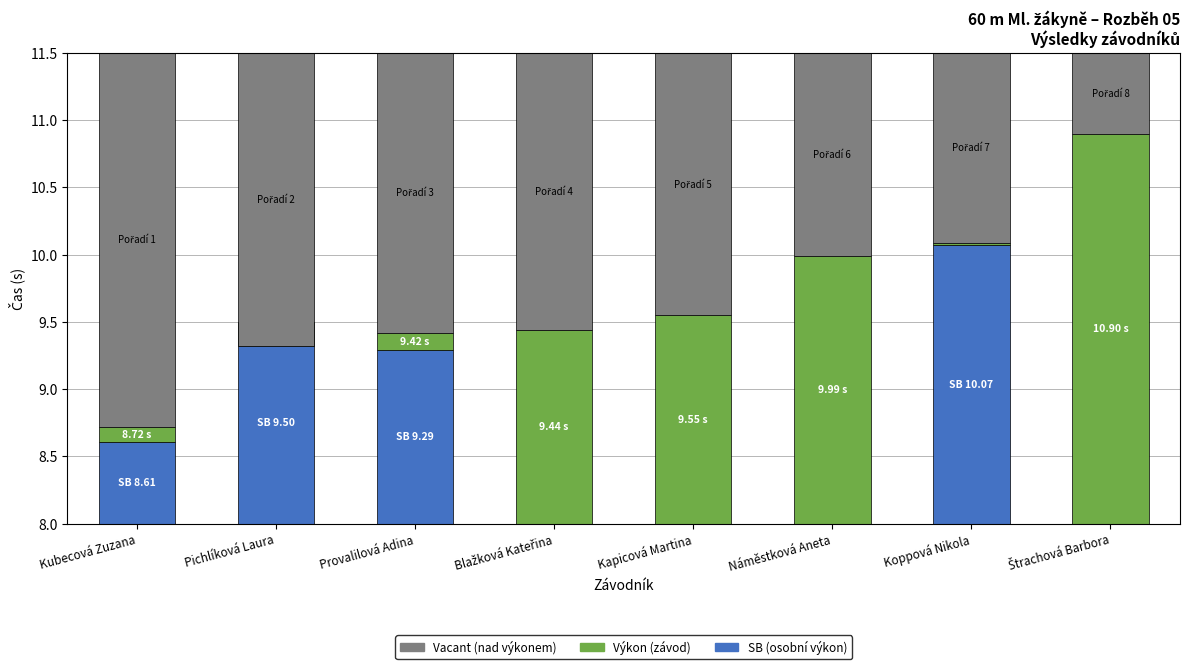

What is the label of the 2nd bar from the right?

Koppová Nikola